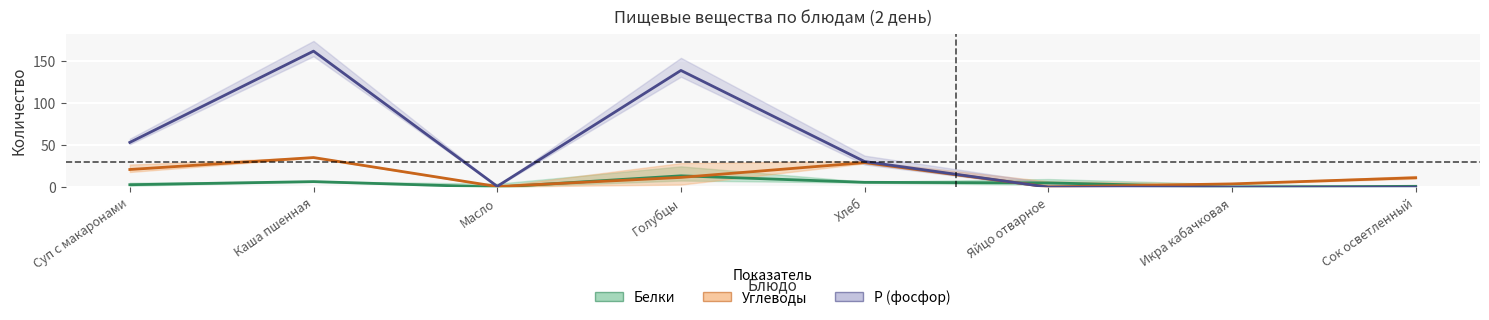

The value of Углеводы at Каша пшенная is 7.8. True or false?

False